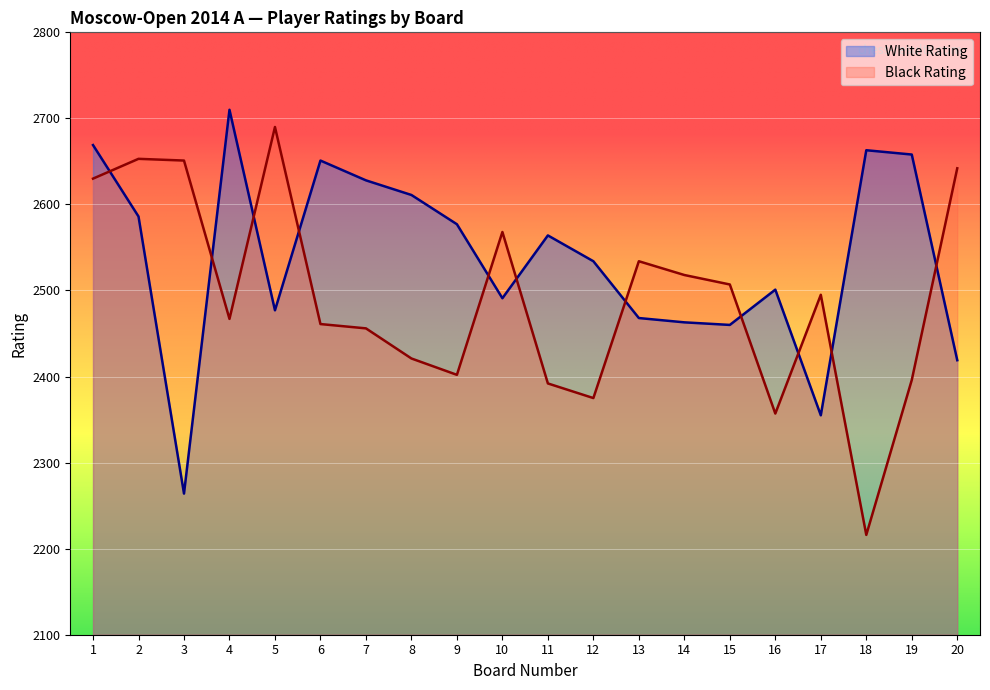

What is the difference between the maximum and minimum values in the Black Rating series?

474